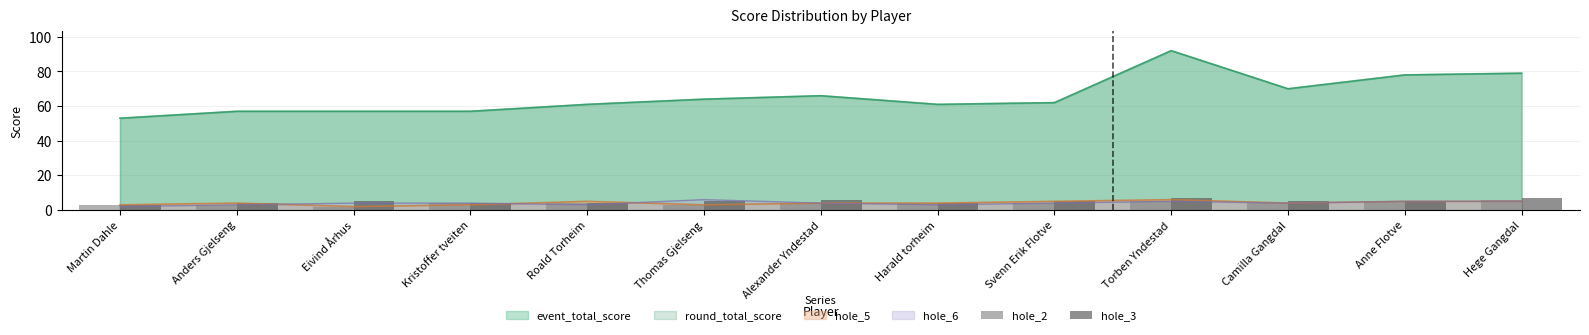

Is it true that hole_3 equals 10 at Alexander Yndestad?

False